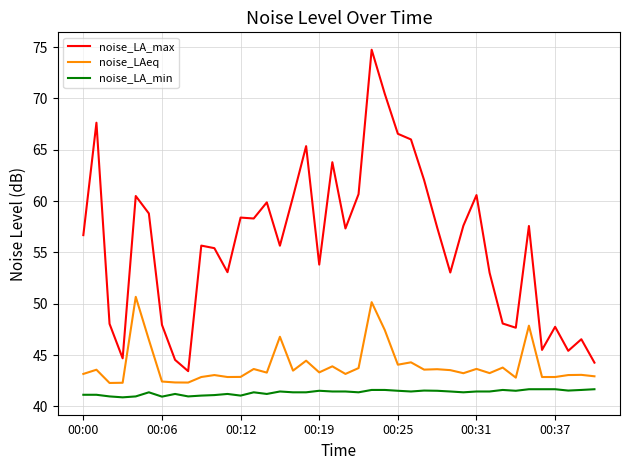

Does the chart have visible grid lines?

Yes